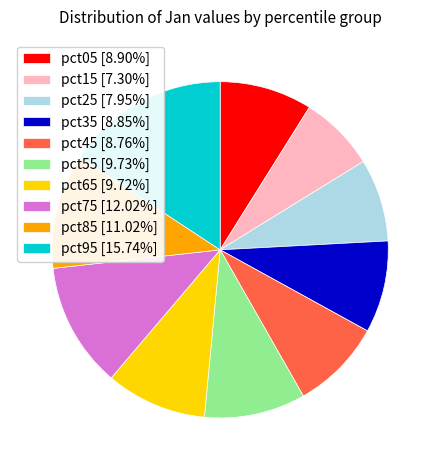

Do pct95 [15.74%] and pct45 [8.76%] together represent more than half of the pie?

No